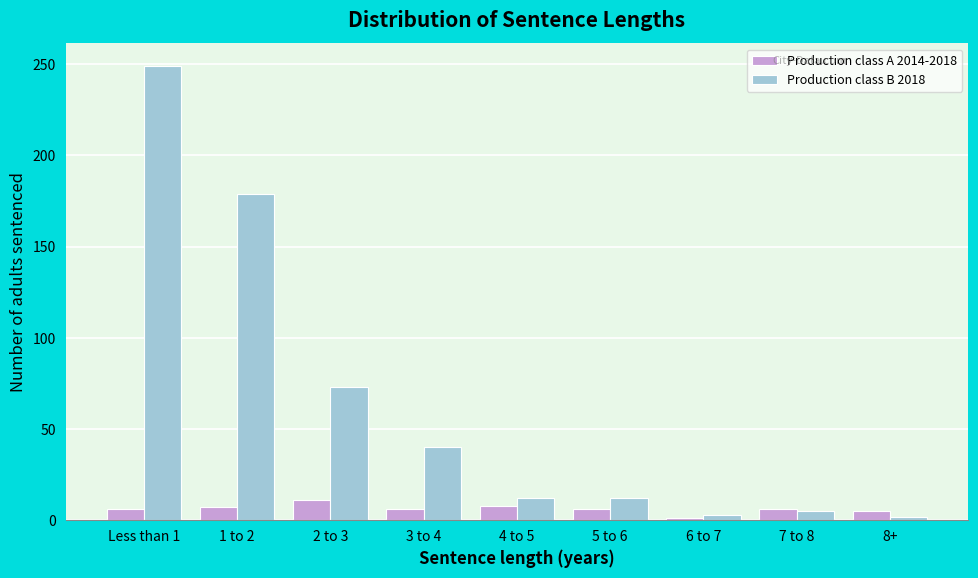

What is the average value of the Production class B 2018 series?

64